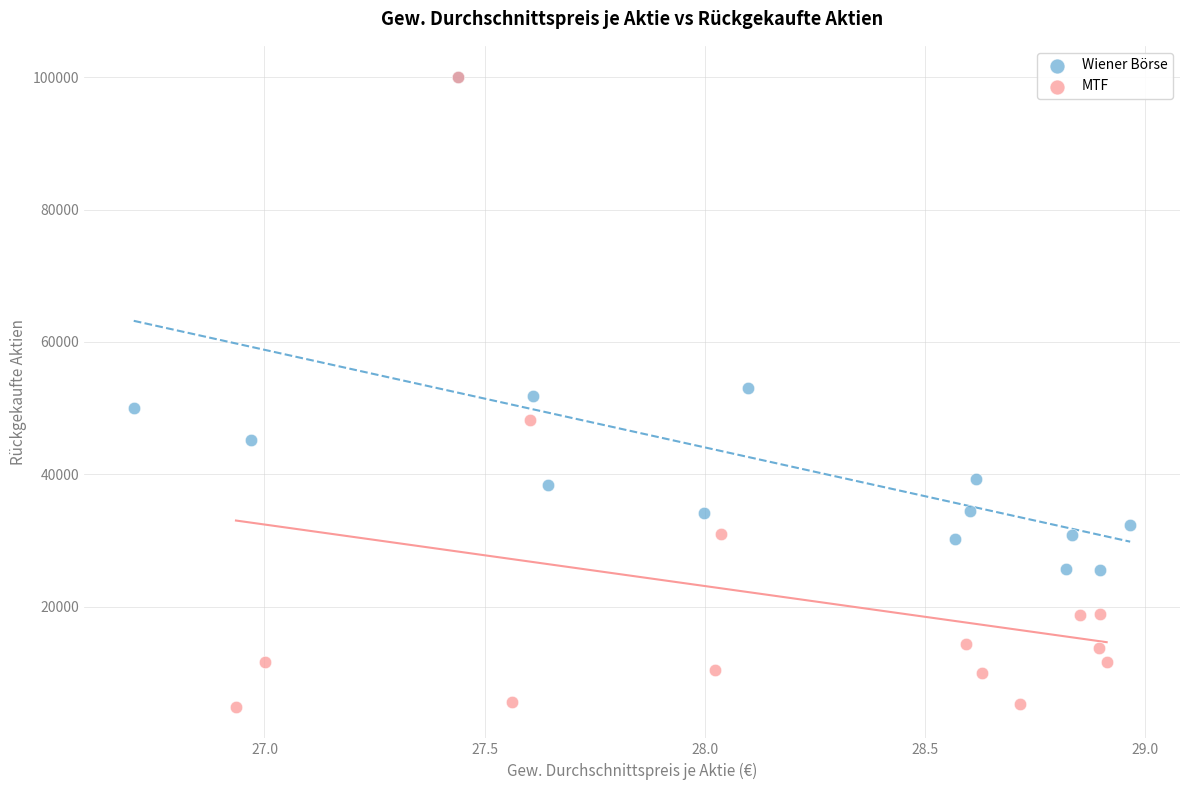

Which series has the widest spread of Y values?

MTF